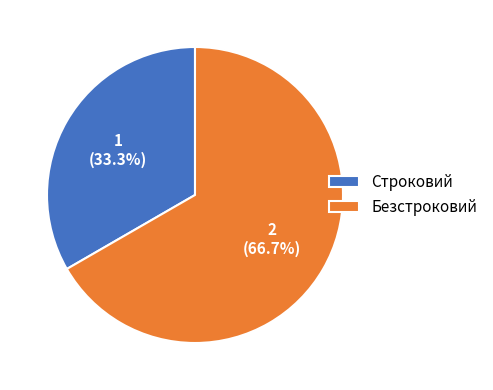

What is the ratio of the value at Строковий to the value at Безстроковий?

0.5